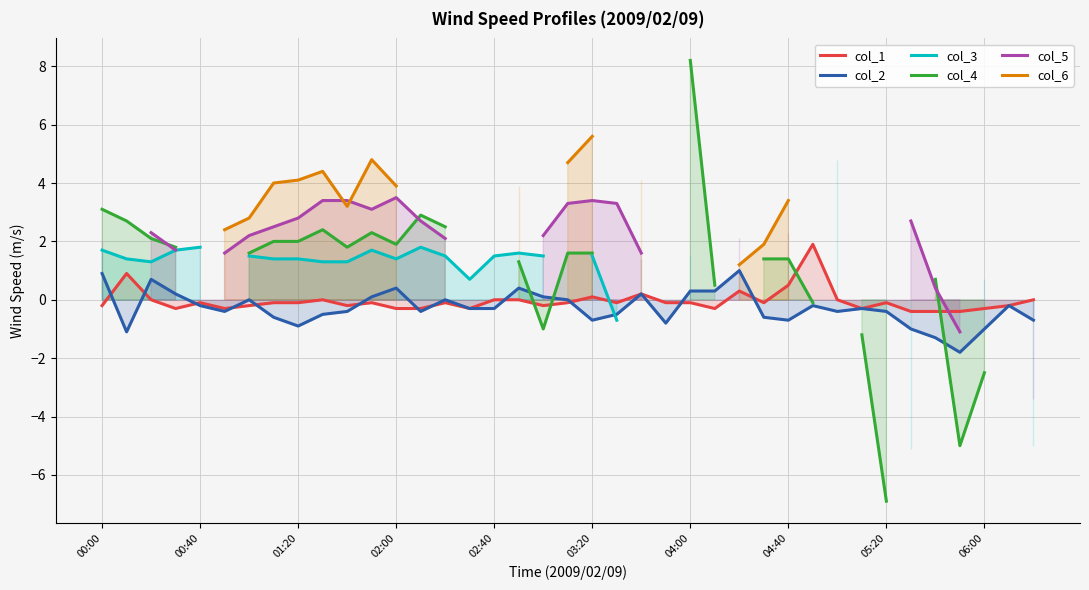

What is the lowest value of the col_2 series?

-1.8